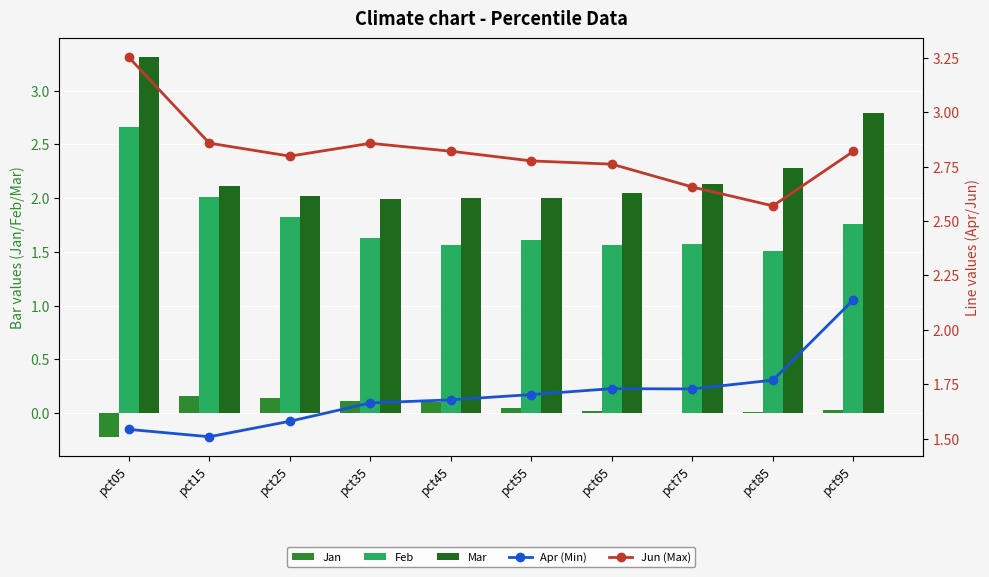

At which category is the sum across all series the highest?

pct05